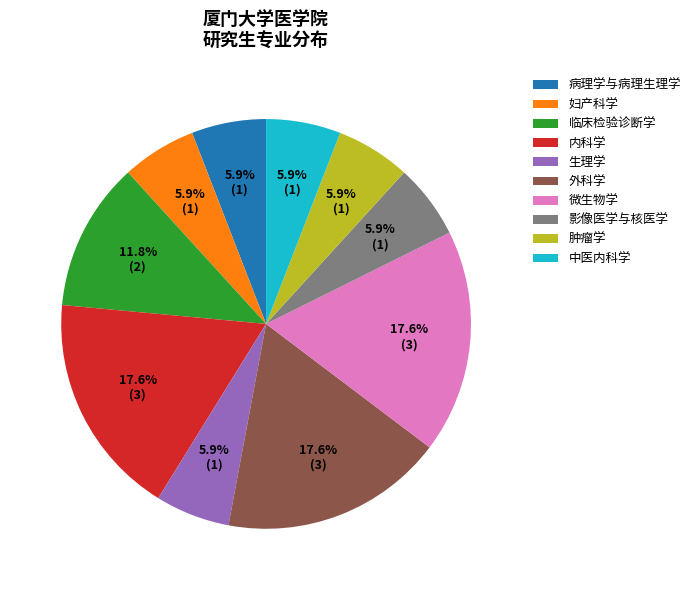

Combined, do 生理学 and 内科学 account for over 50%?

No